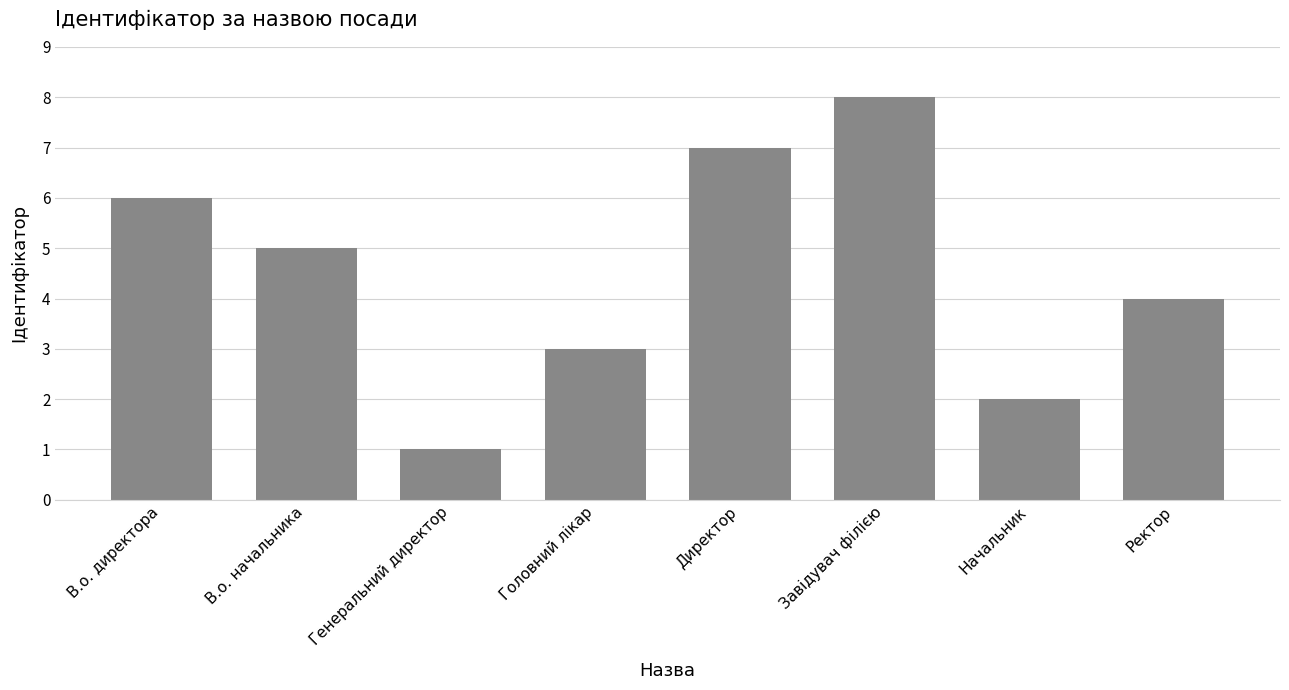

How many series are shown in this chart?

1